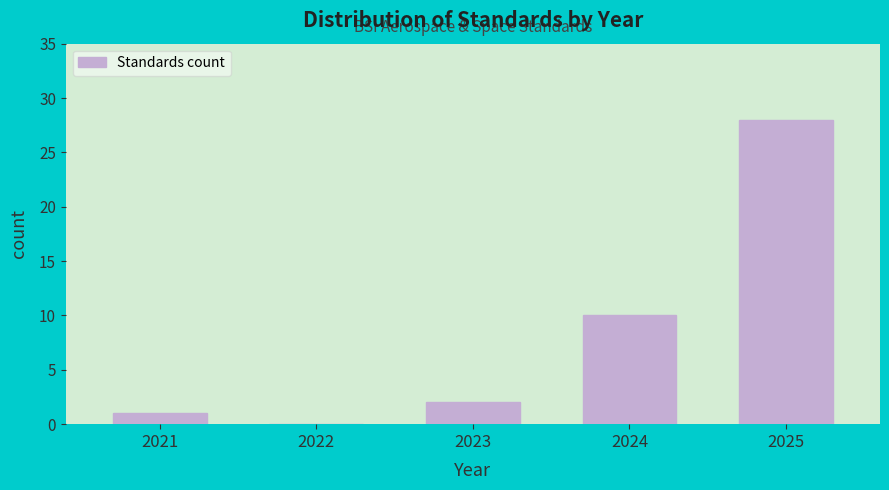

Reading left to right, list all the values displayed in this chart.

2021=1	2022=0	2023=2	2024=10	2025=28